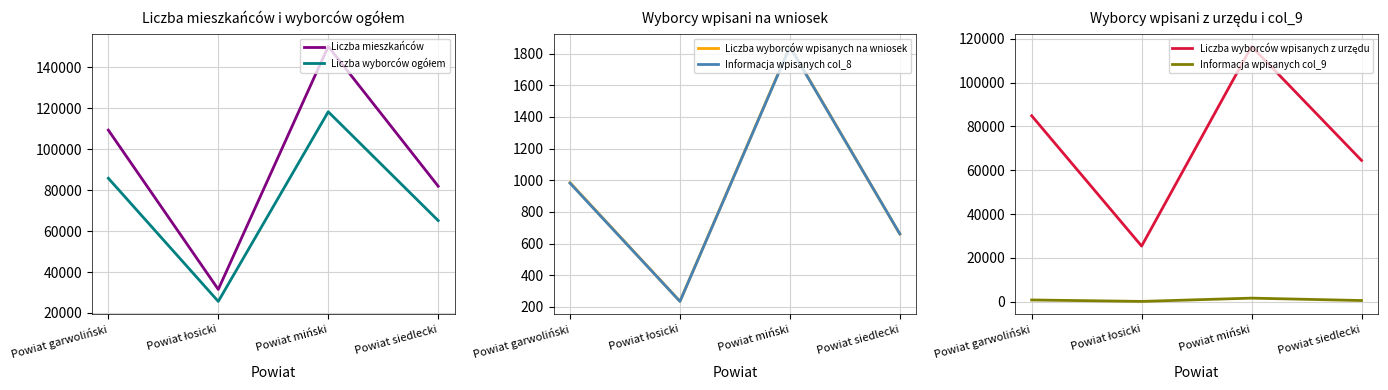

Between Powiat łosicki and Powiat miński, which series saw the biggest shift?

Liczba mieszkańców